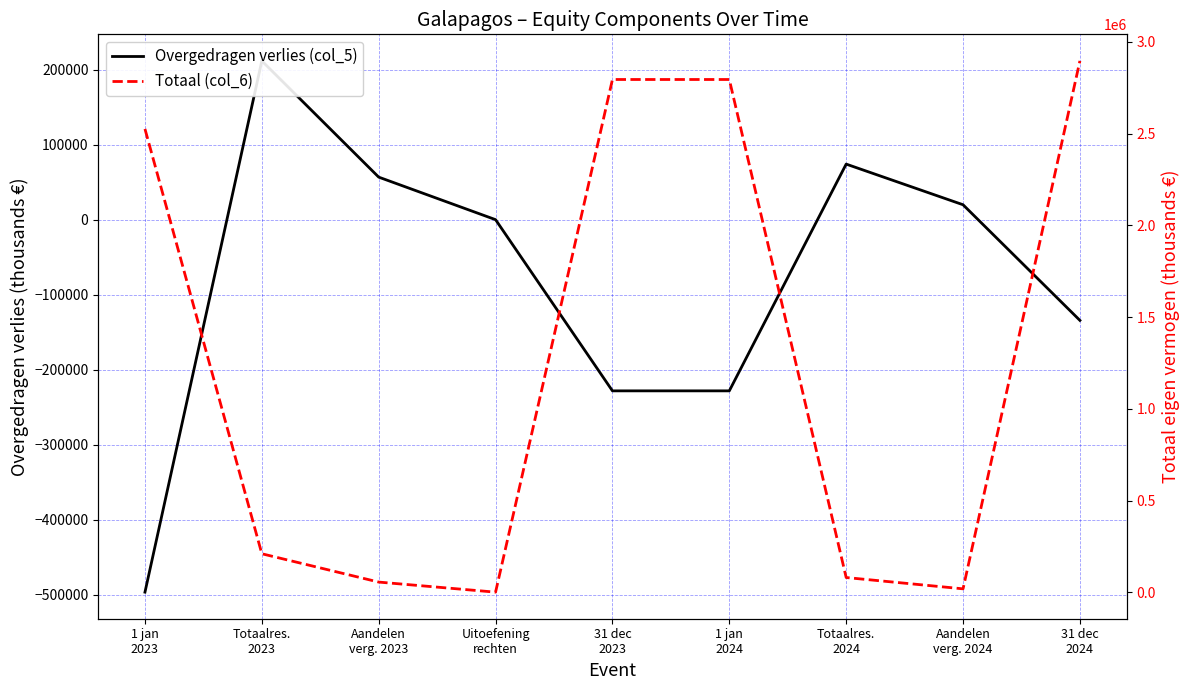

What is the sum of the Totaal (col_6) values at Aandelen
verg. 2023 and Totaalres.
2024?

138205